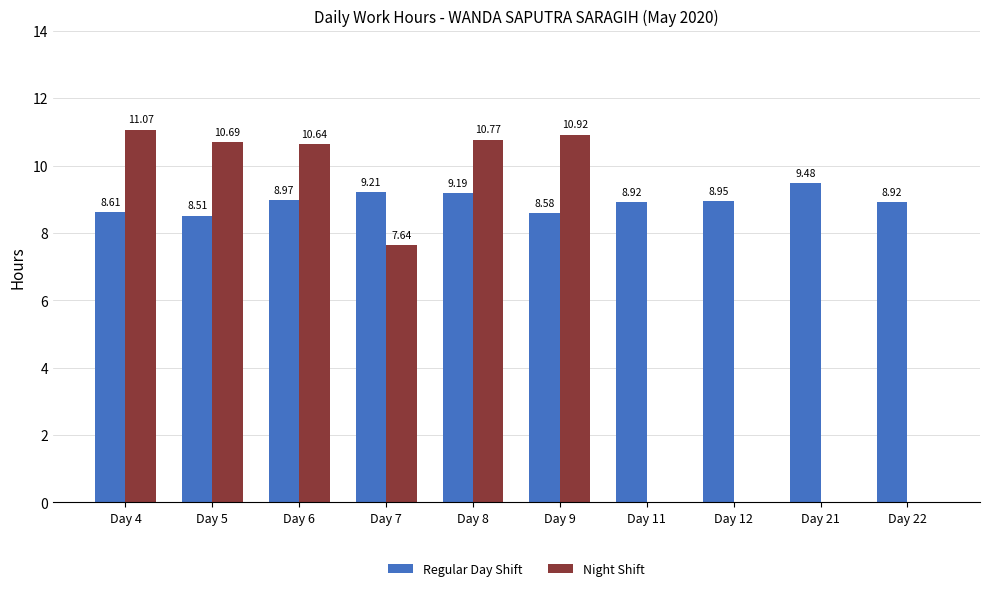

How many groups of bars are there?

10